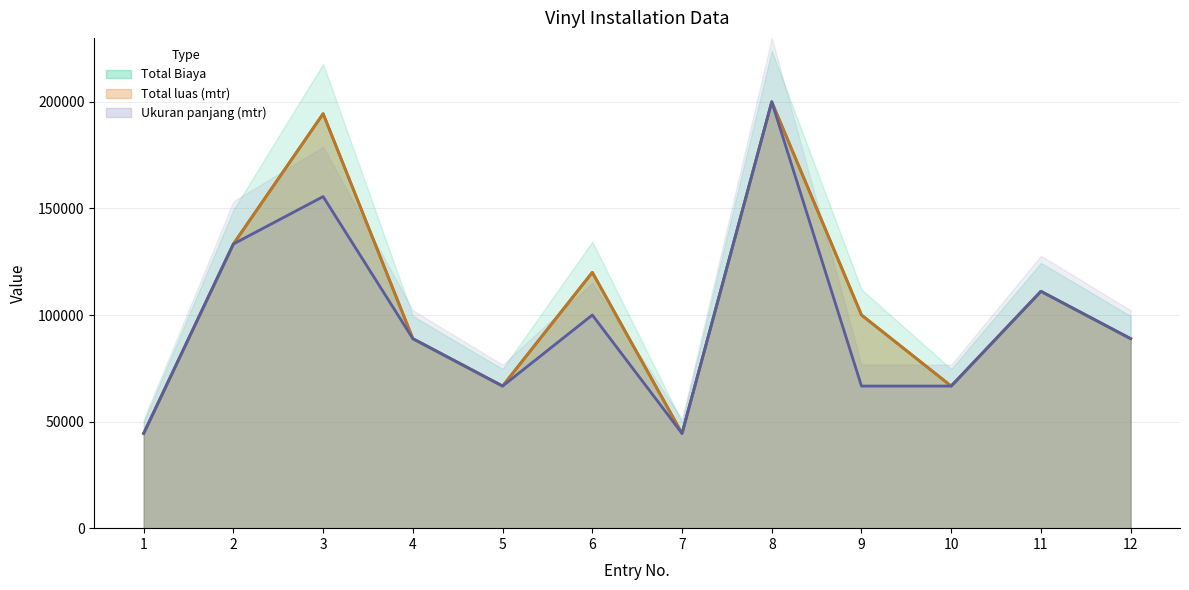

True or false: Ukuran panjang (mtr) has a value of 88888.9 at 4.

True